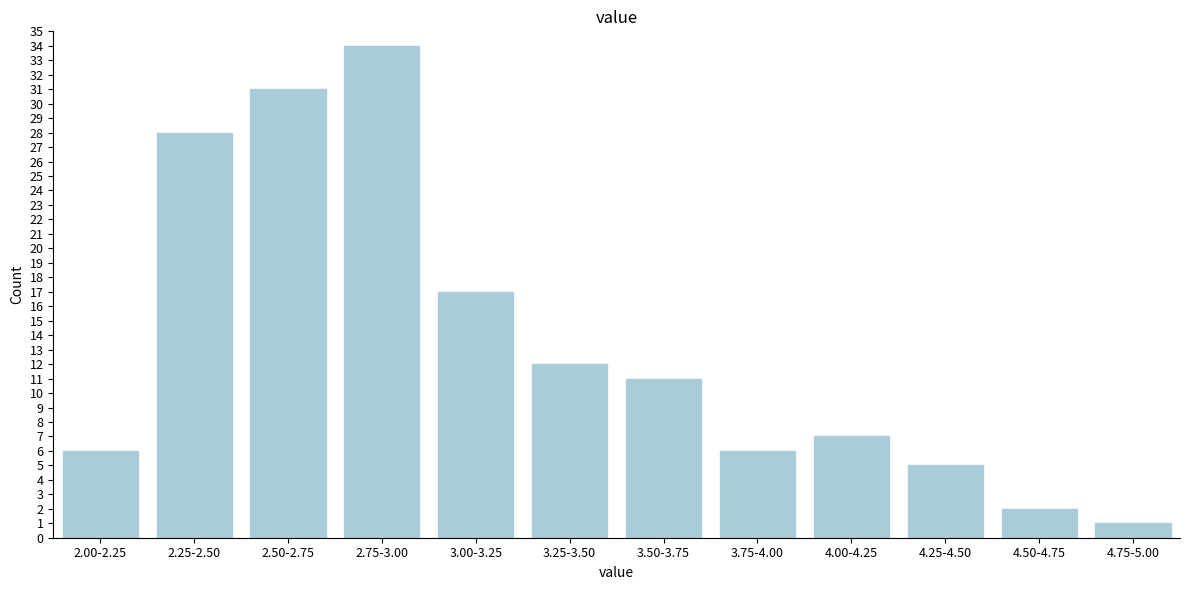

Reading left to right, what are all the values shown in this chart?

6	28	31	34	17	12	11	6	7	5	2	1